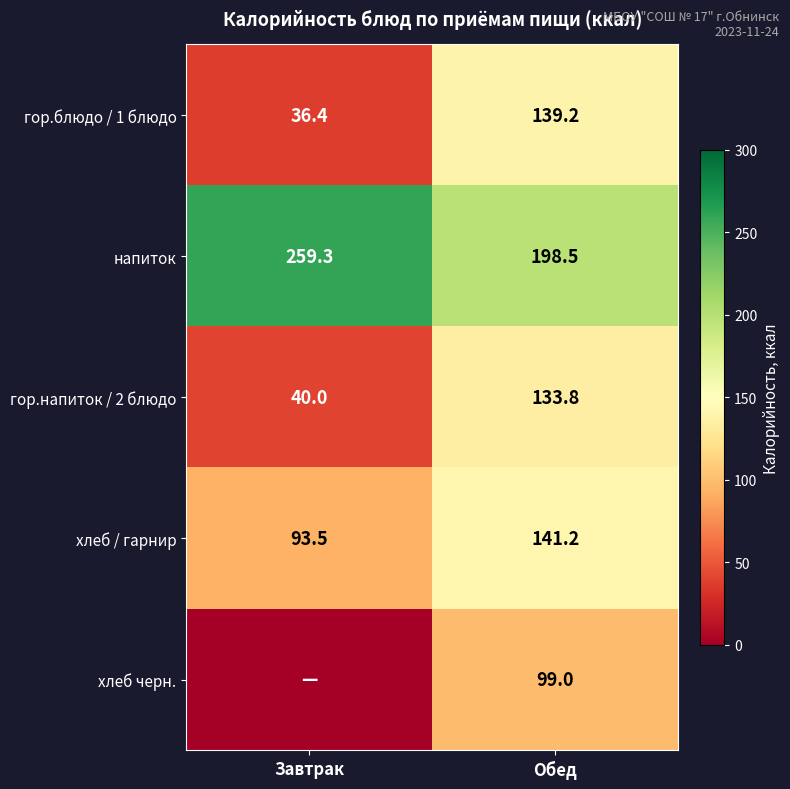

At Обед, list the series in order from largest to smallest.

напиток, хлеб / гарнир, гор.блюдо / 1 блюдо, гор.напиток / 2 блюдо, хлеб черн.